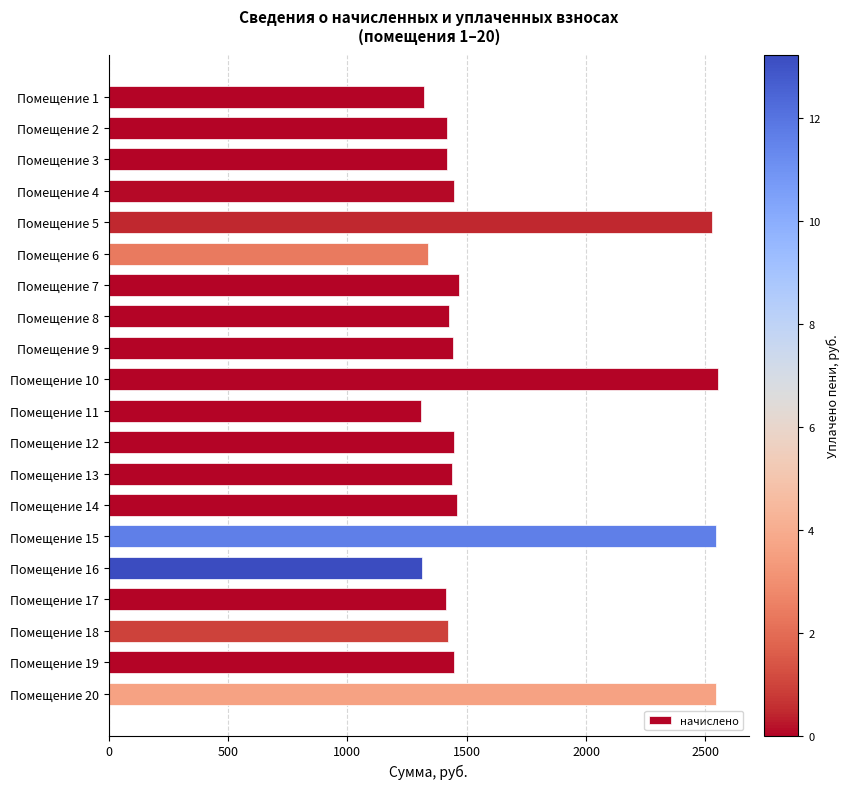

What is the greatest value displayed?

2554.4